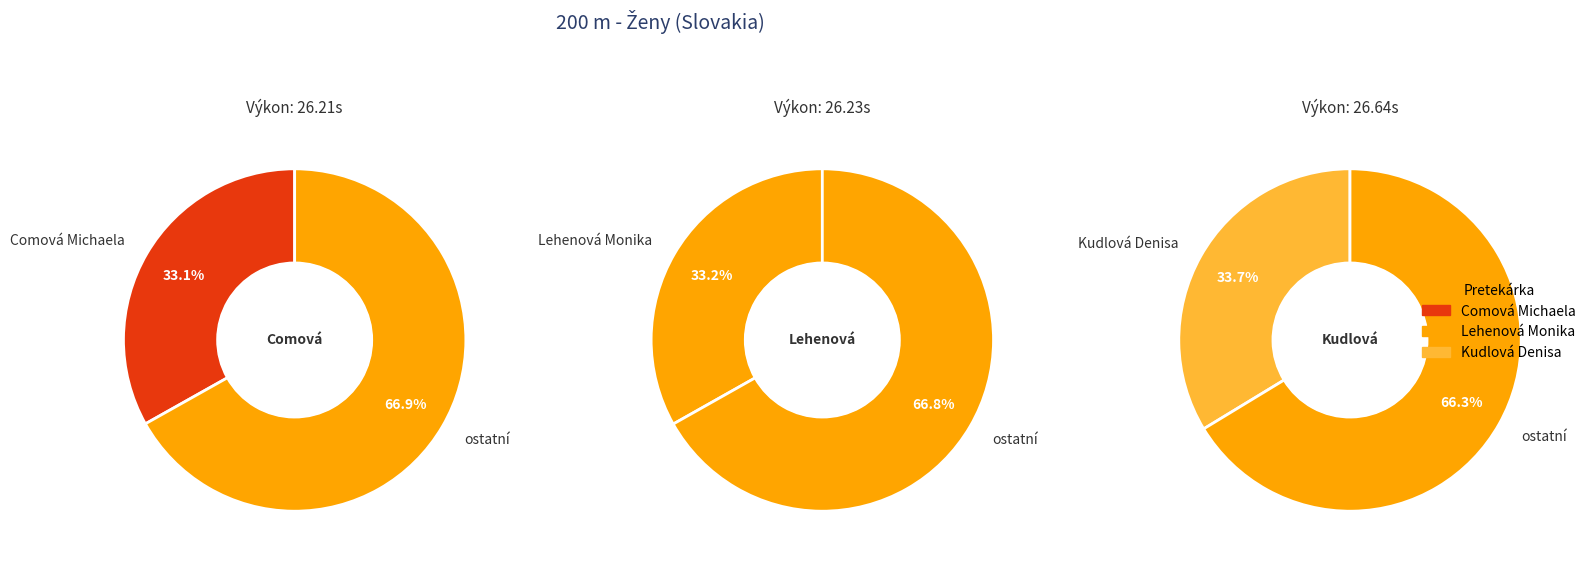

Which slice is the largest?

Kudlová Denisa